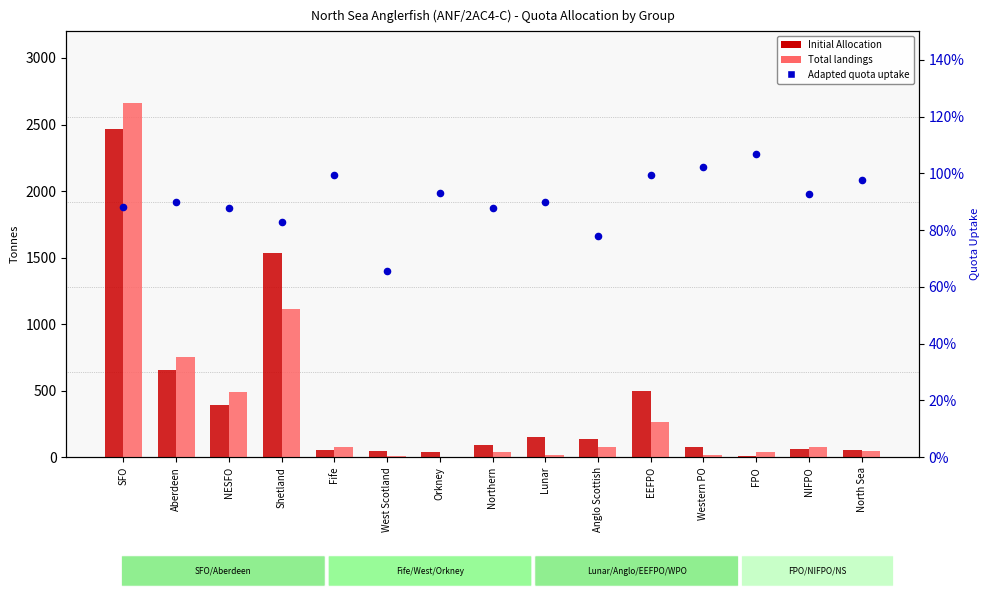

At how many categories does at least one series exceed 303?

5